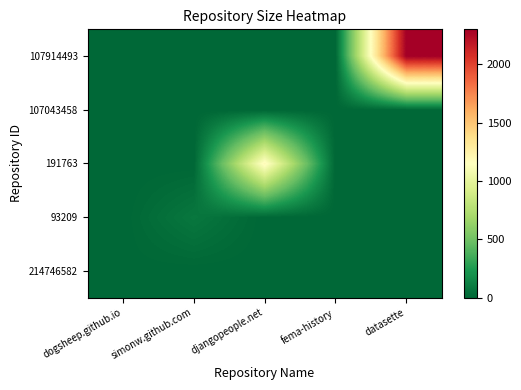

List the series in order of their peak value, lowest first.

107043458, 214746582, 93209, 191763, 107914493